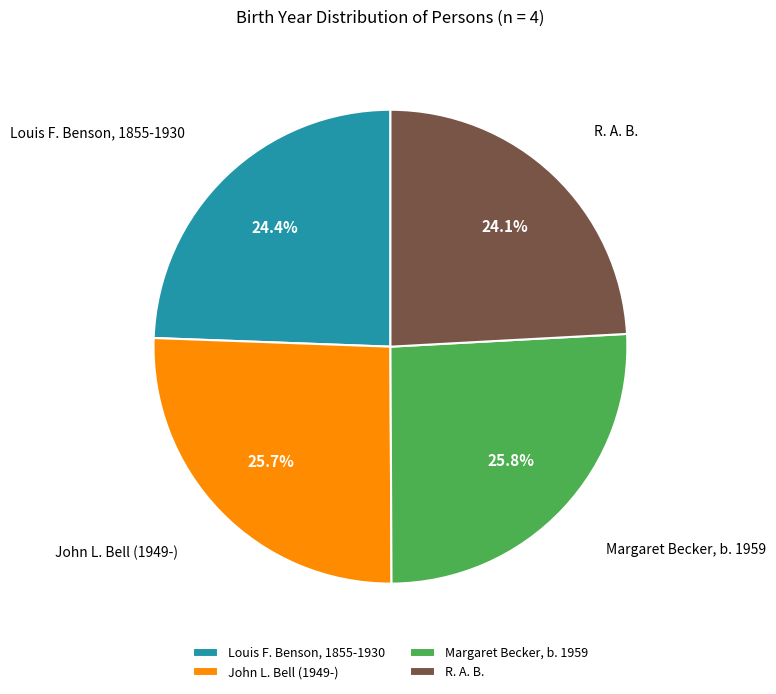

Does John L. Bell (1949-) represent more than half of the total?

No